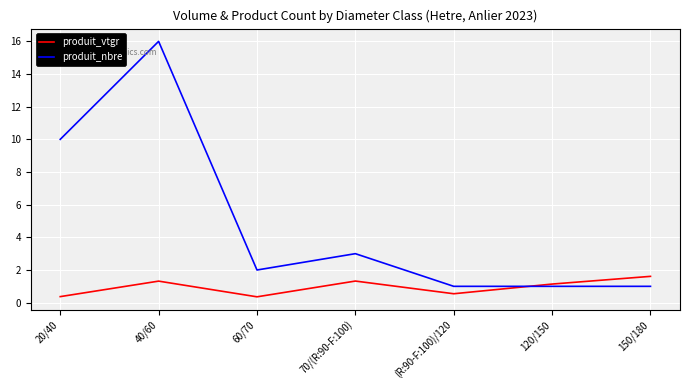

How many lines are shown in the chart?

2